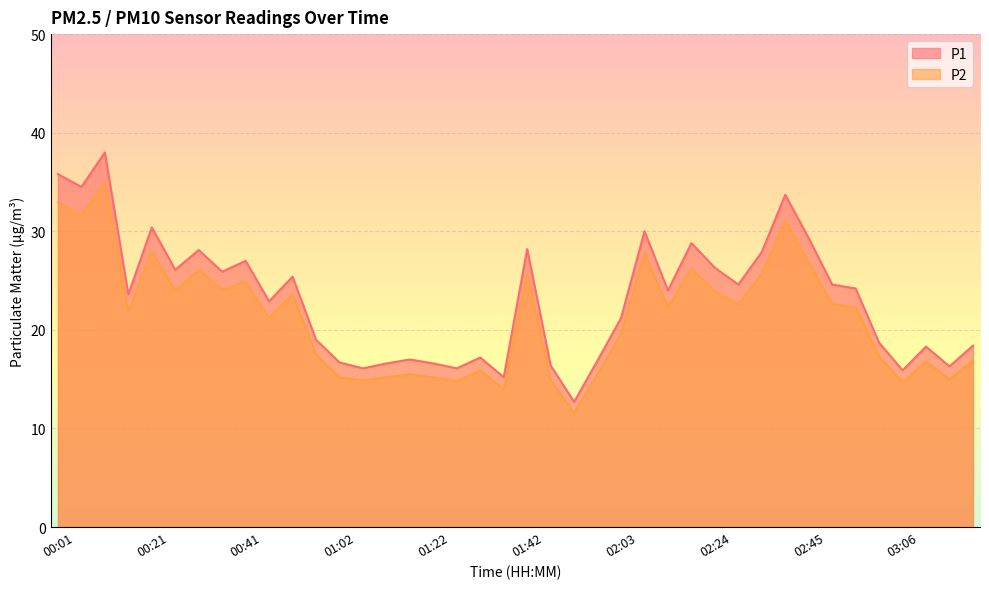

Which series has the largest range (max minus min)?

P1